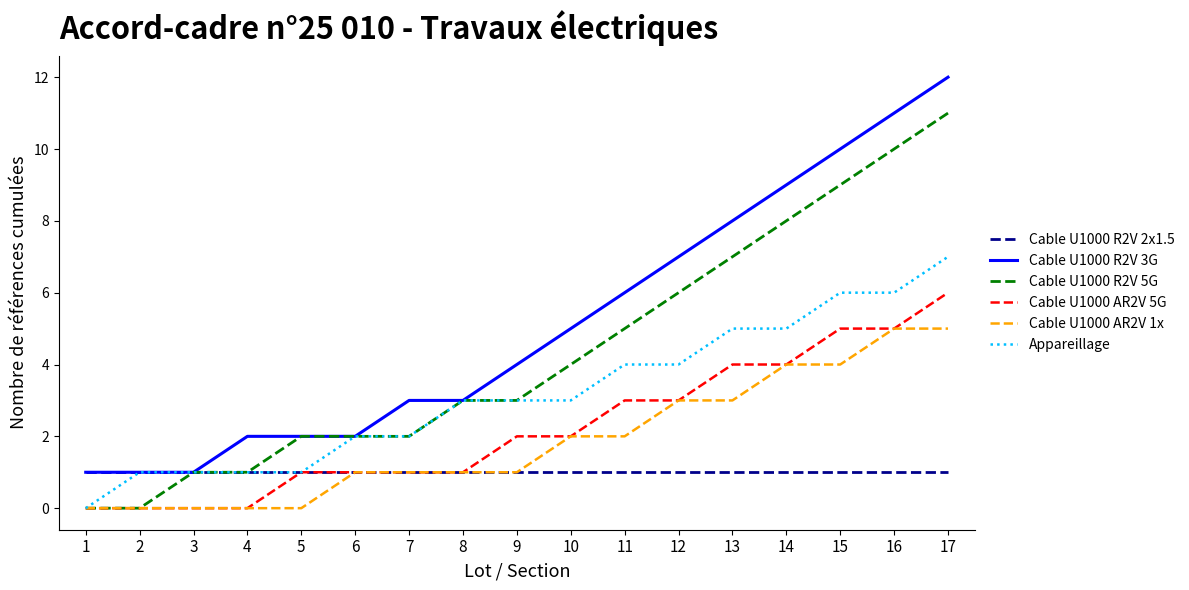

True or false: Cable U1000 R2V 3G and Cable U1000 AR2V 5G intersect in this chart.

False